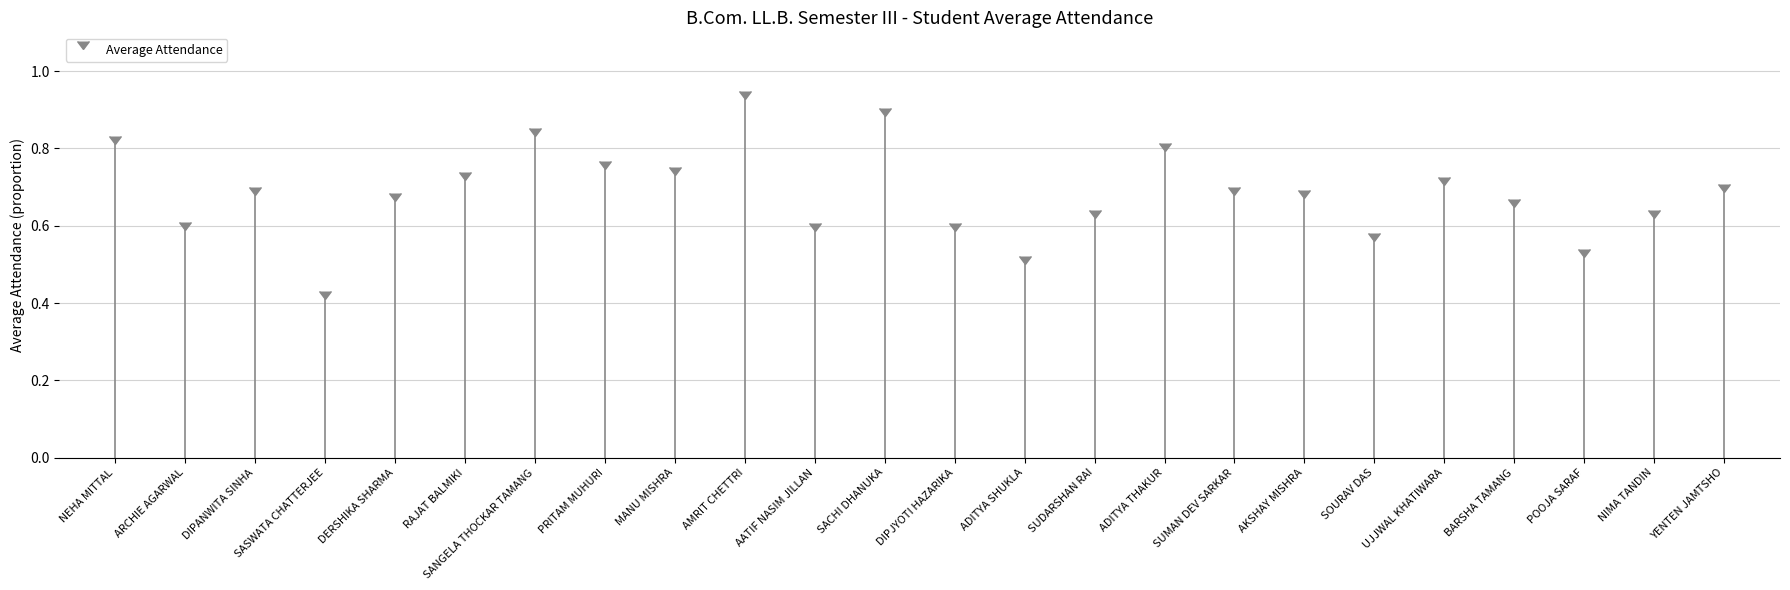

What is the average value?

0.7